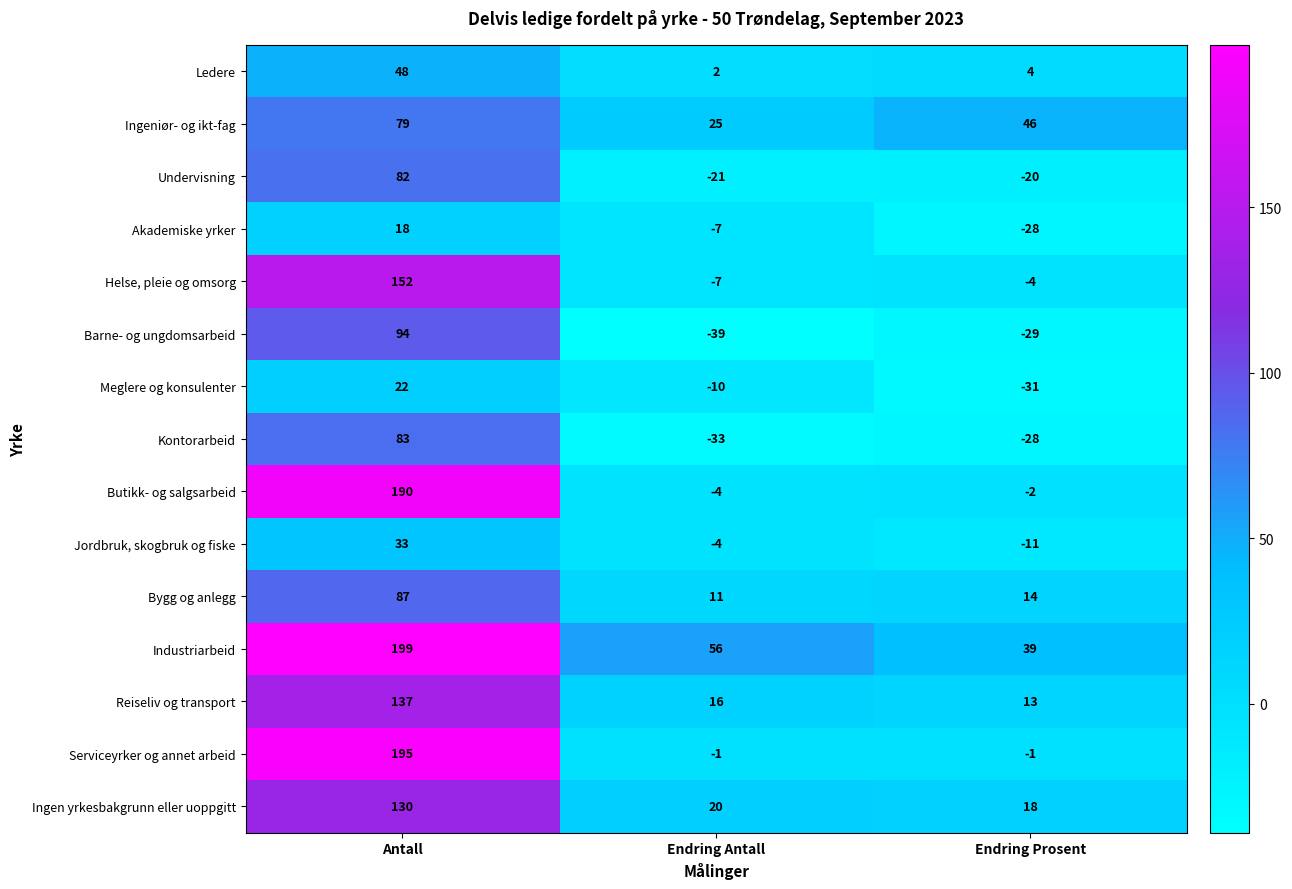

What value does the Ledere series have at Endring Prosent?

4